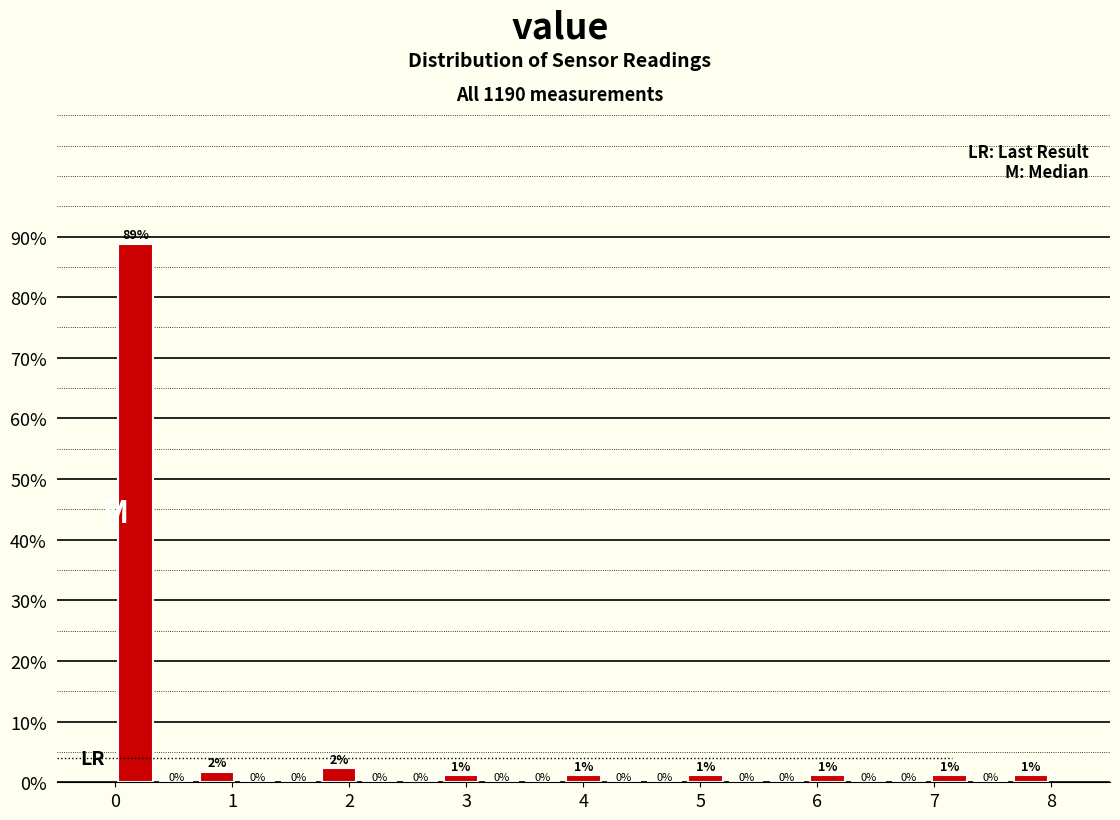

Read against the x-axis, roughly where is the centre of the tallest bar?

0.2